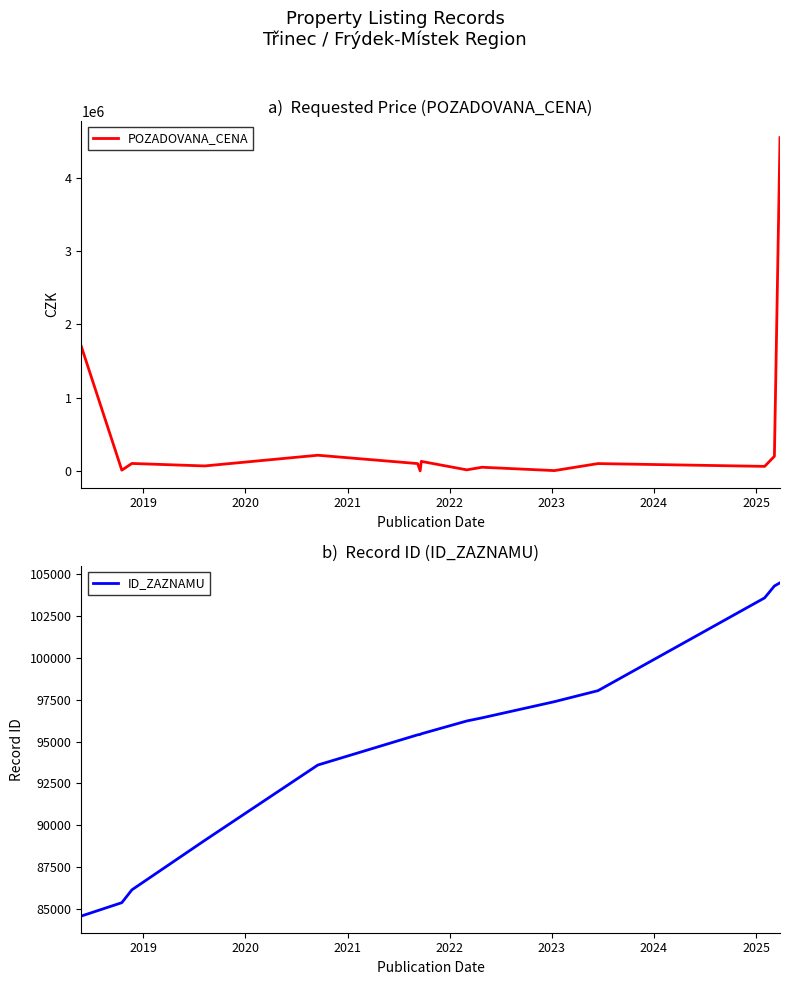

What is the minimum value for POZADOVANA_CENA?

630